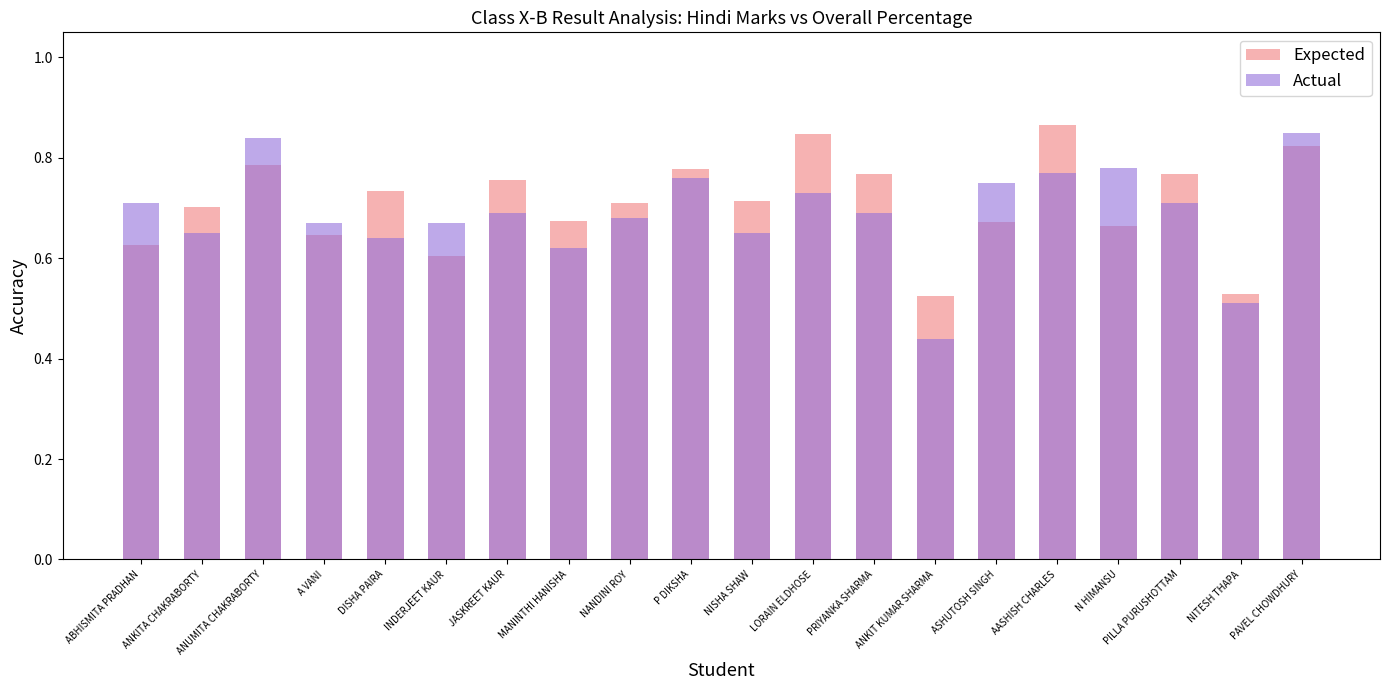

Which series has the largest range (max minus min)?

Actual